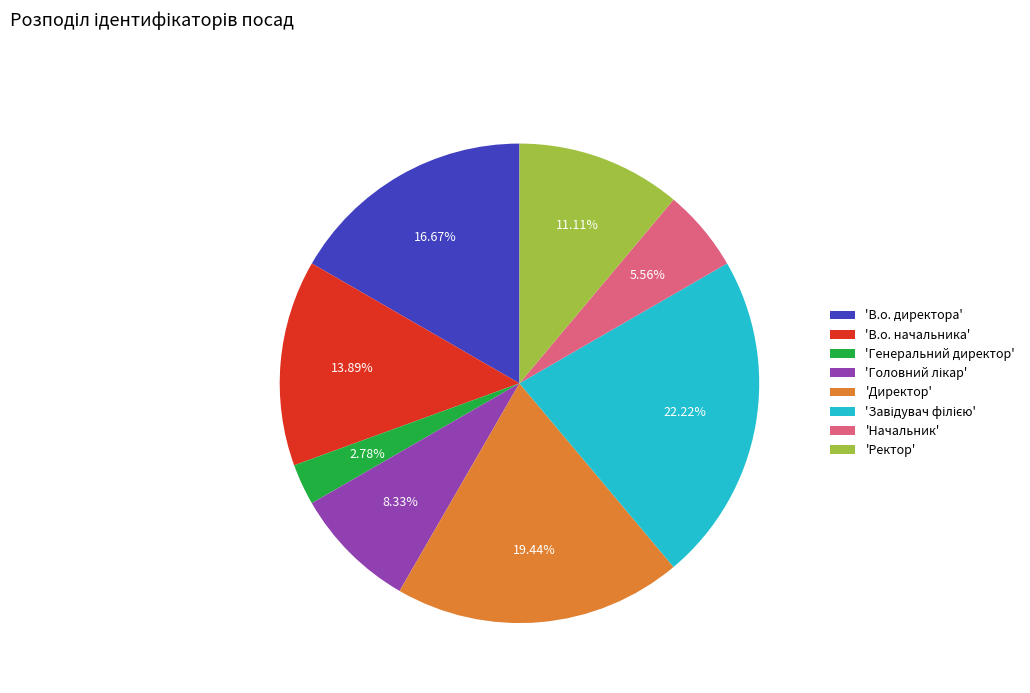

How many slices are in this pie chart?

8